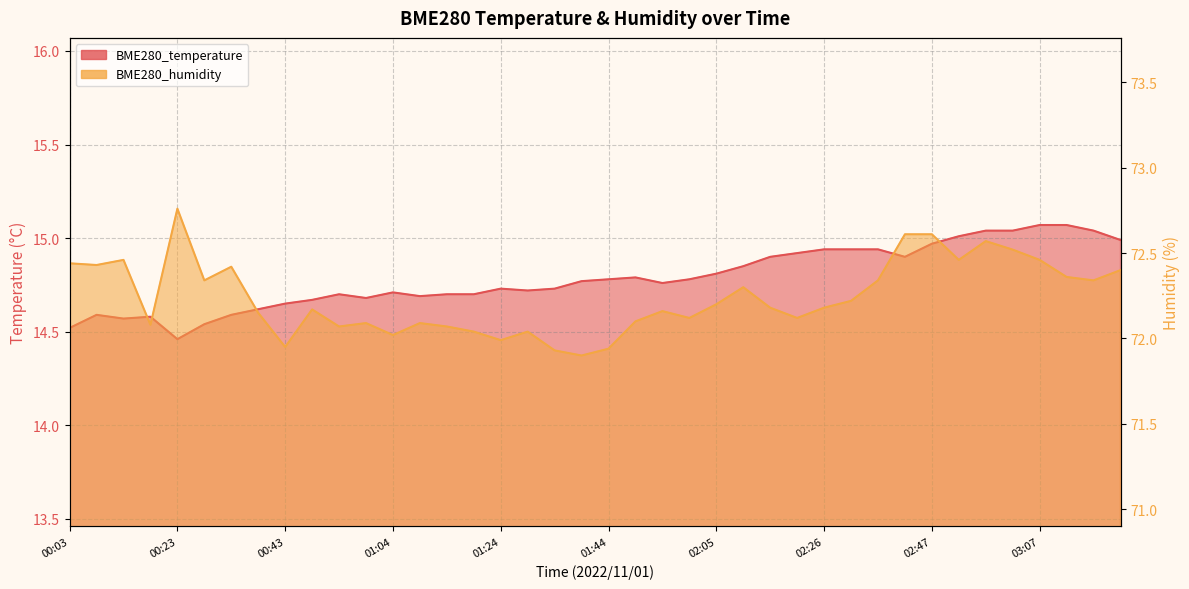

List the labels in order of BME280_humidity value, largest first.

00:23, 02:42, 02:47, 02:57, 03:02, 00:13, 02:52, 03:07, 00:03, 00:08, 00:33, 03:23, 03:13, 00:28, 02:37, 03:18, 02:10, 02:32, 02:05, 02:15, 02:26, 00:49, 01:54, 00:38, 02:00, 02:21, 01:49, 00:59, 01:09, 00:18, 00:54, 01:14, 01:19, 01:29, 01:04, 01:24, 00:43, 01:44, 01:34, 01:39